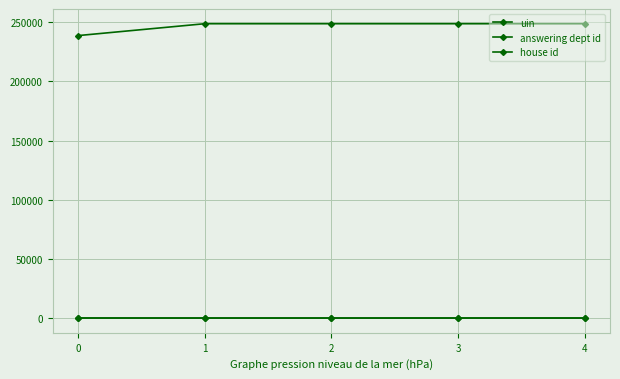

Does the chart have visible grid lines?

Yes